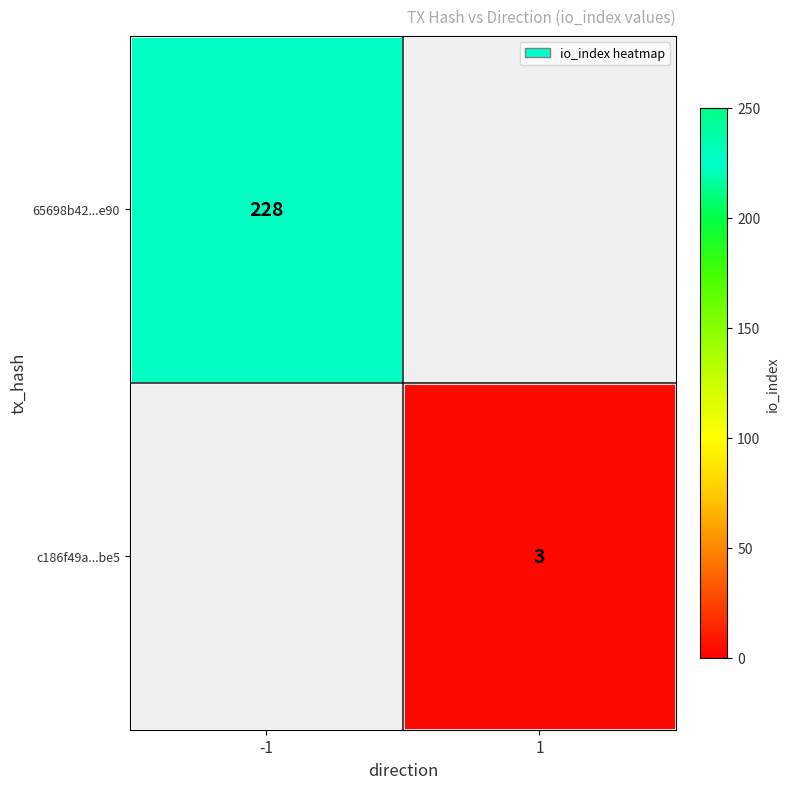

Count the number of data series in this chart.

2